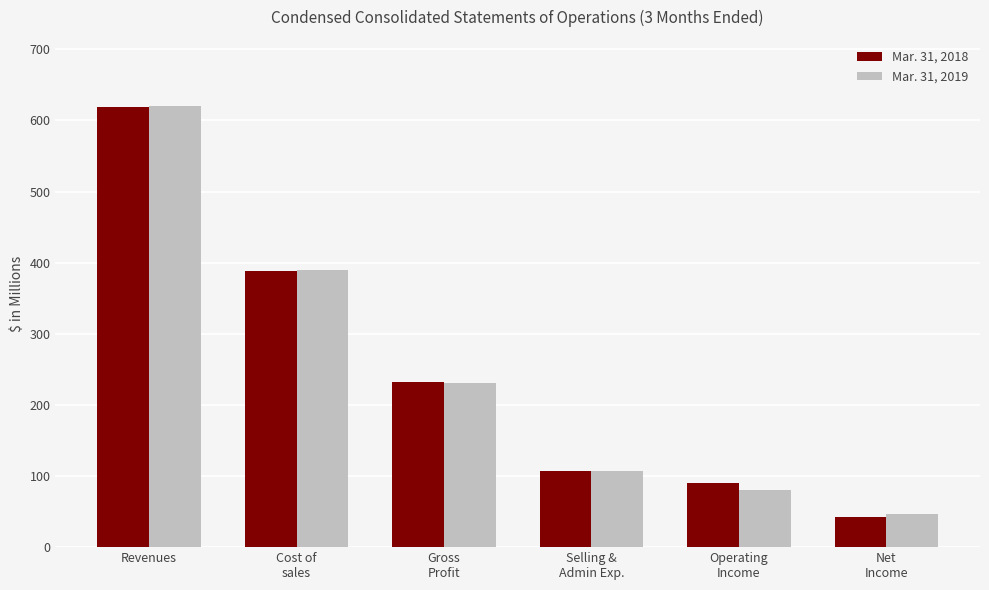

What position from the right is Gross
Profit?

4